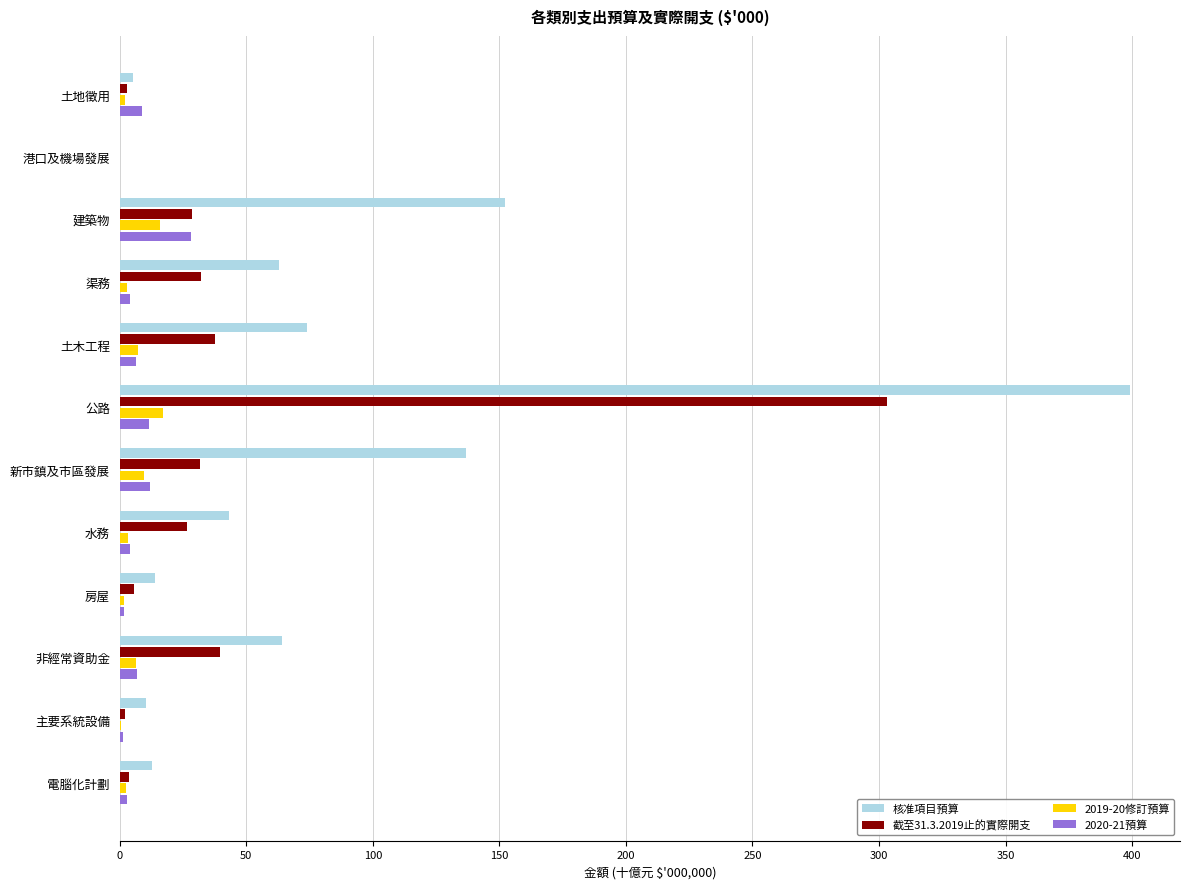

The value of 核准項目預算 at 建築物 is 61.2. True or false?

False